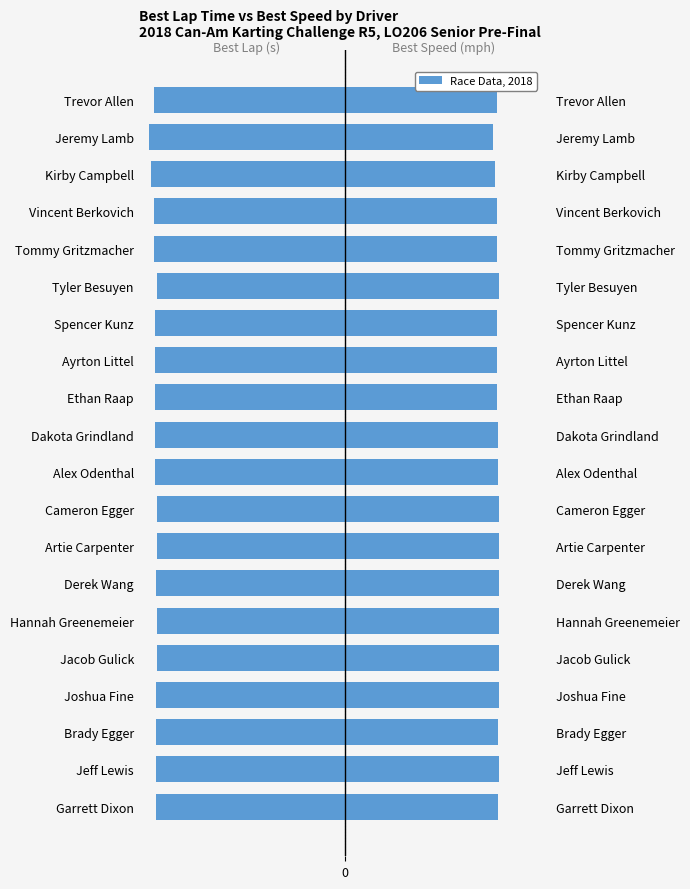

Rank the series at Joshua Fine from highest to lowest value.

Best Speed, Best Lap time